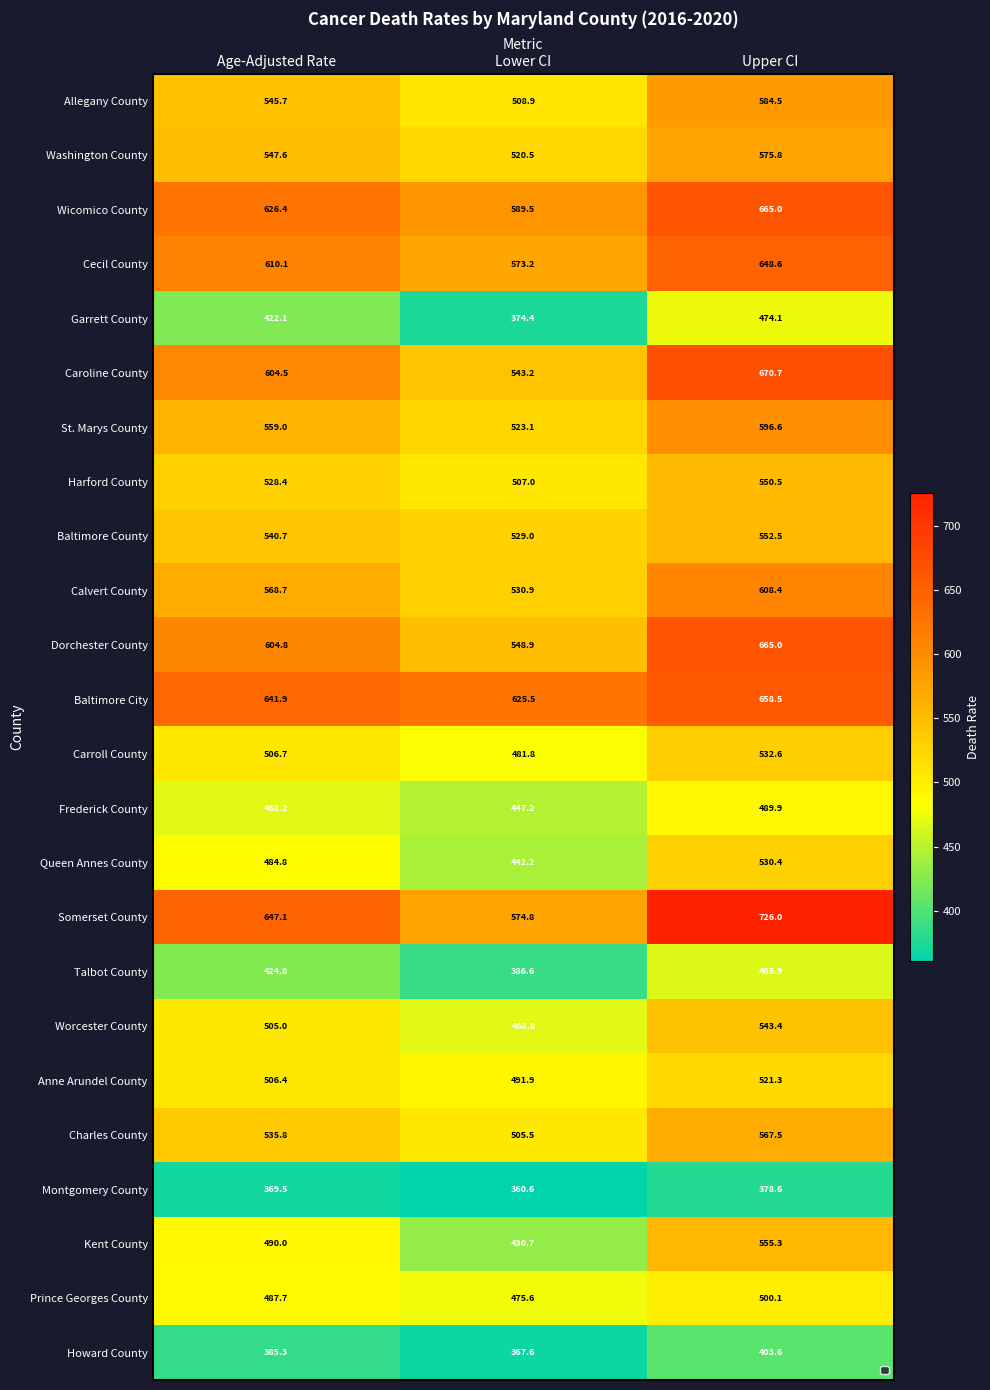

What is the total value across all series at Age-Adjusted Rate?

12611.2